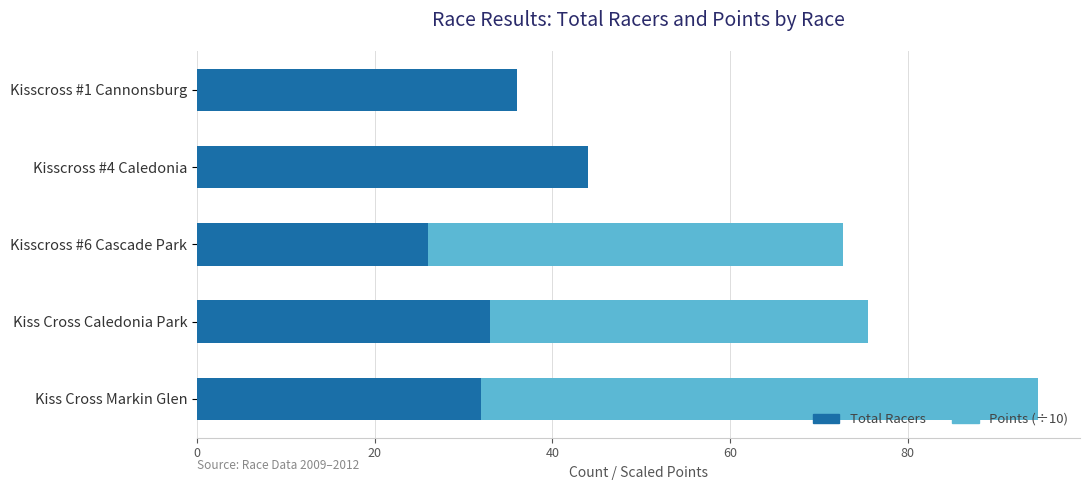

What is the sum of all Total Racers values?

171.0